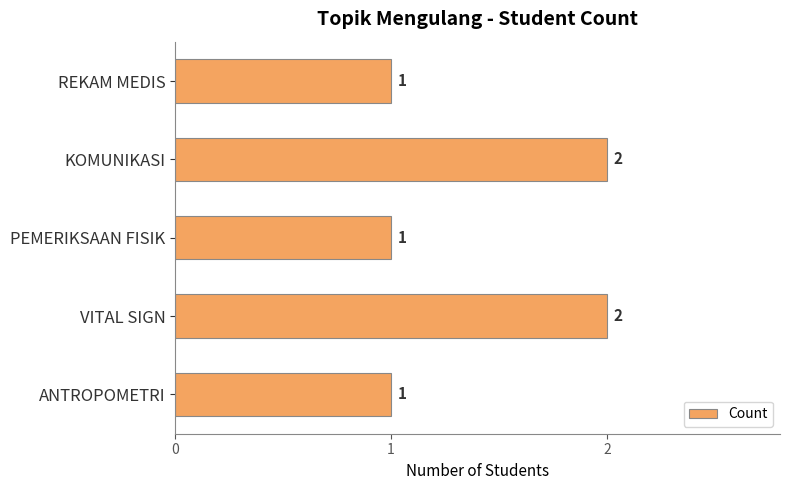

What is the average value?

1